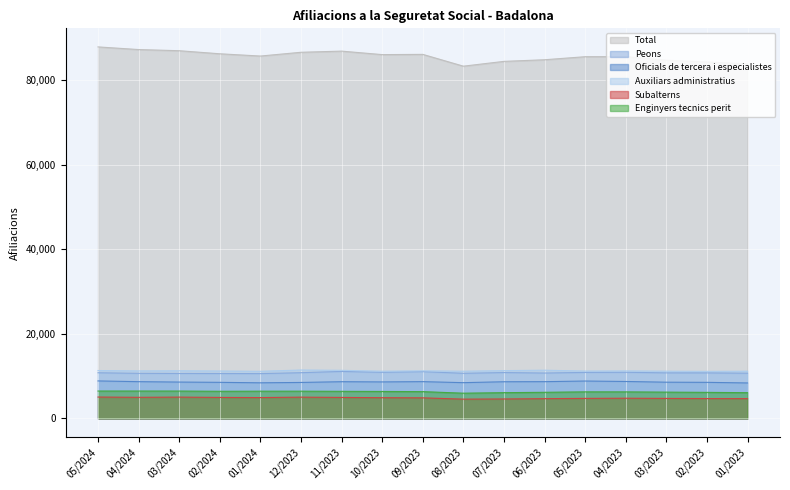

What is the value of the Oficials de tercera i especialistes point at the 5th from the left?

8430